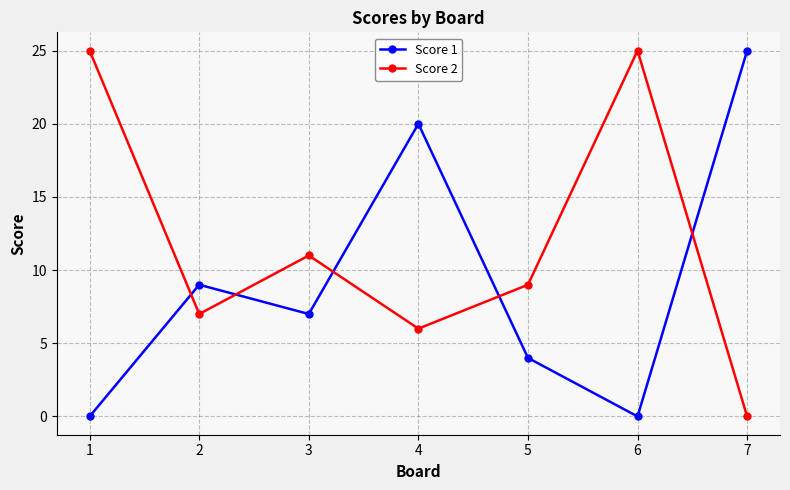

What is the average value of the Score 2 series?

12